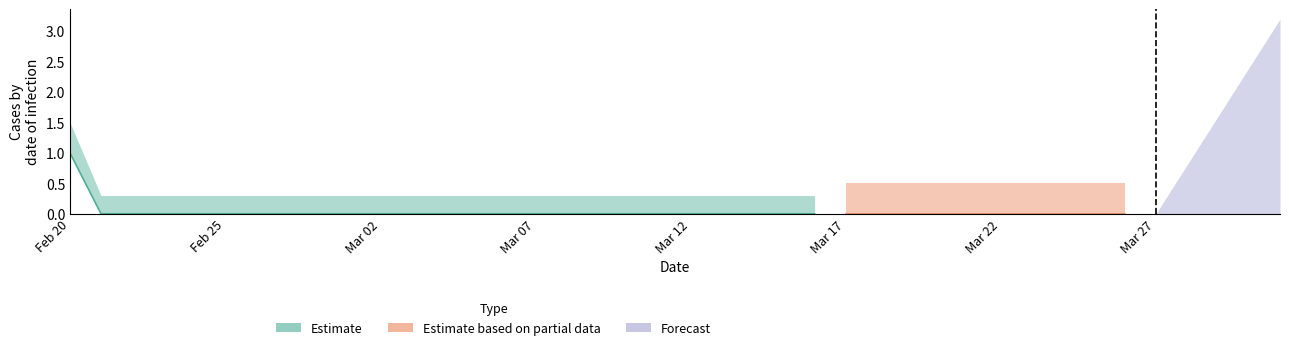

True or false: Forecast has more than 2 interior local peaks.

False